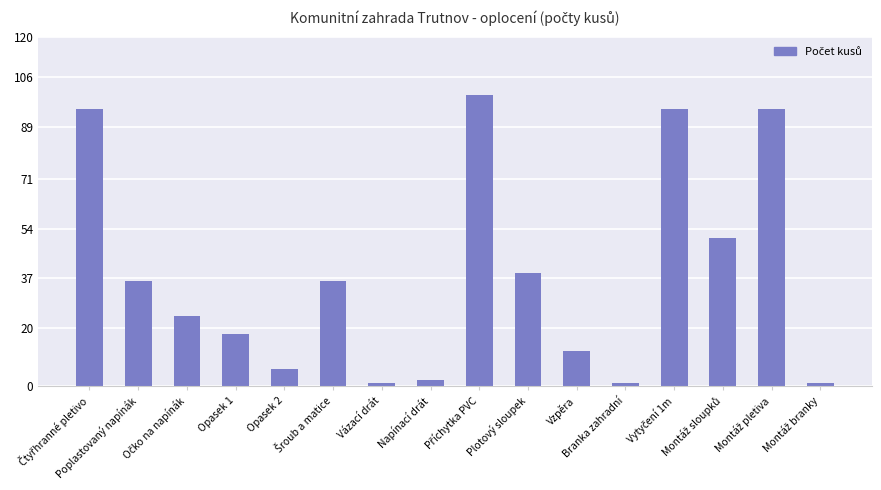

Reading right to left, extract all data points from this chart.

1	95	51	95	1	12	39	100	2	1	36	6	18	24	36	95